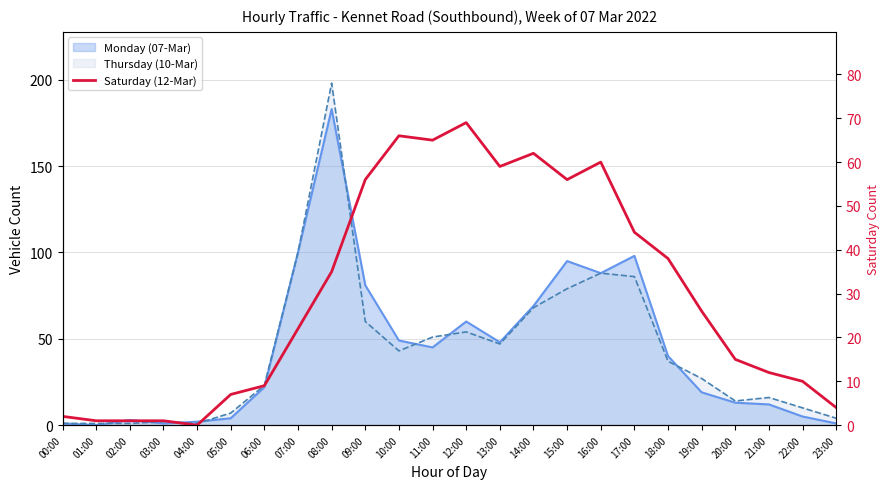

How many values are above zero?

23